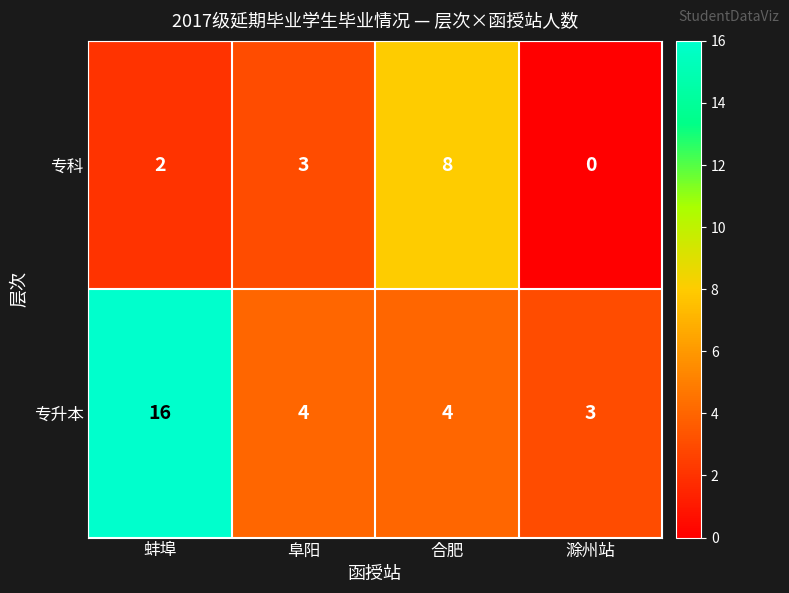

At which category does the chart reach its minimum across all series?

滁州站